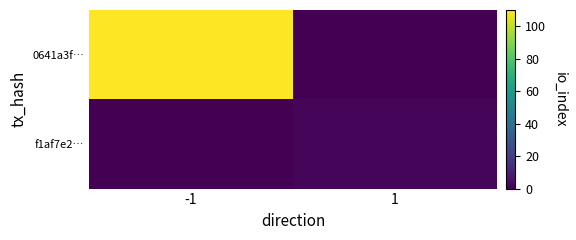

Between -1 and 1, which is larger?

-1